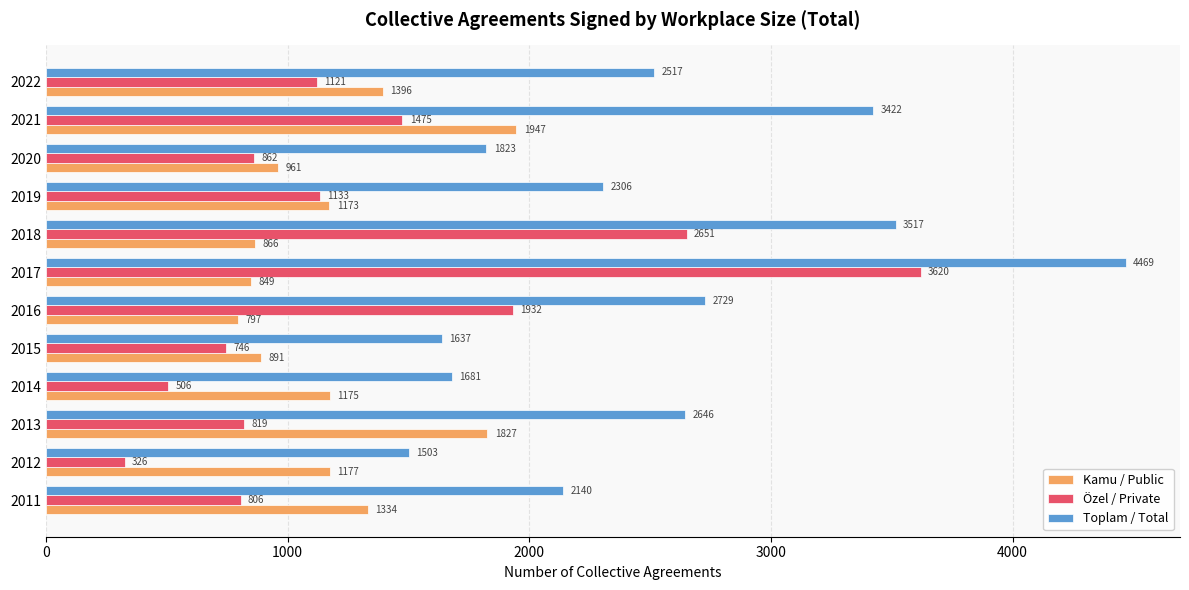

The Özel / Private series shows 326 at 2012. True or false?

True